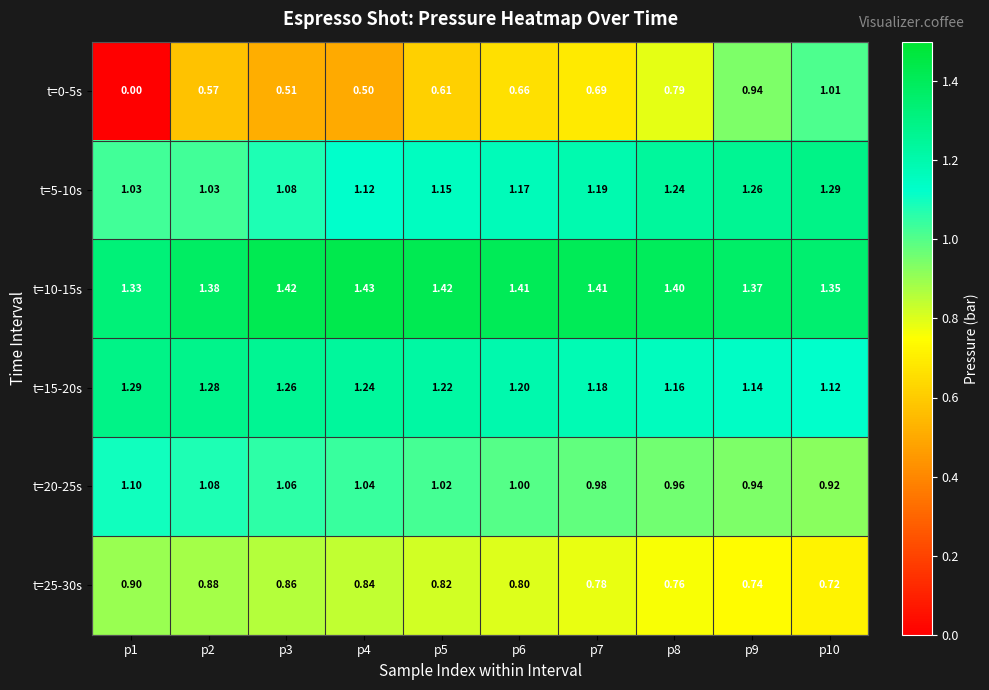

Which series has the largest total across all categories?

t=10-15s